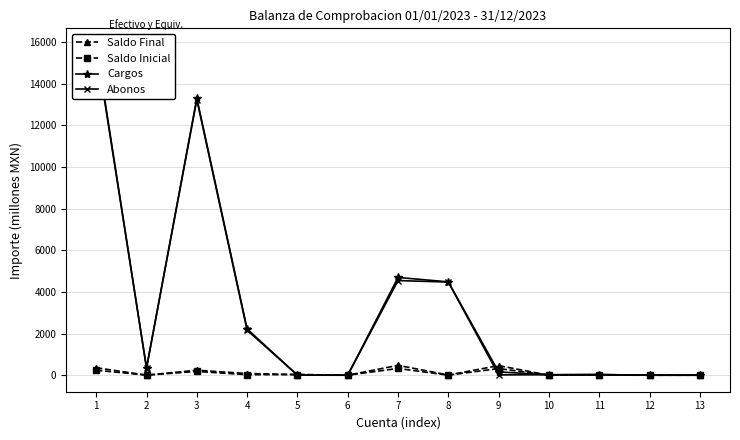

In Saldo Inicial, how many points are lower than both neighbors (excluding endpoints)?

6